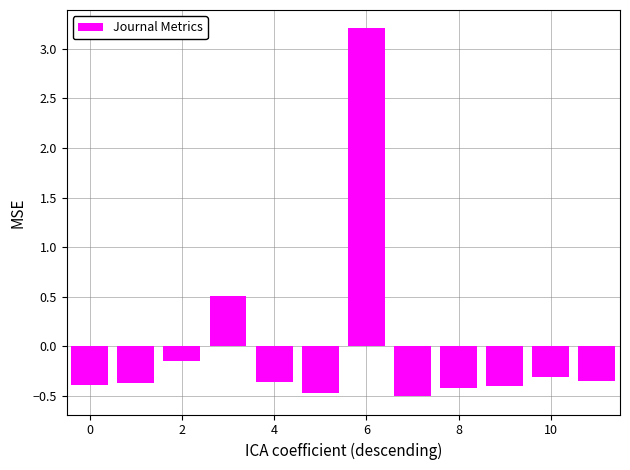

What is the difference between the maximum and minimum values?

3.7